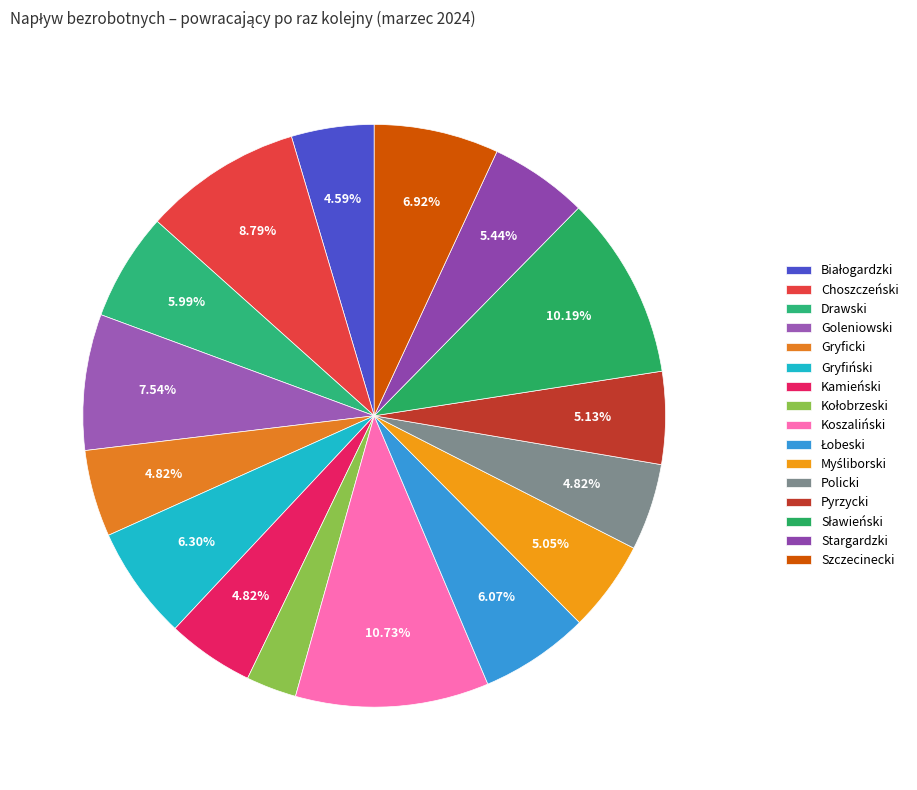

What is the largest slice in the pie chart?

Koszaliński